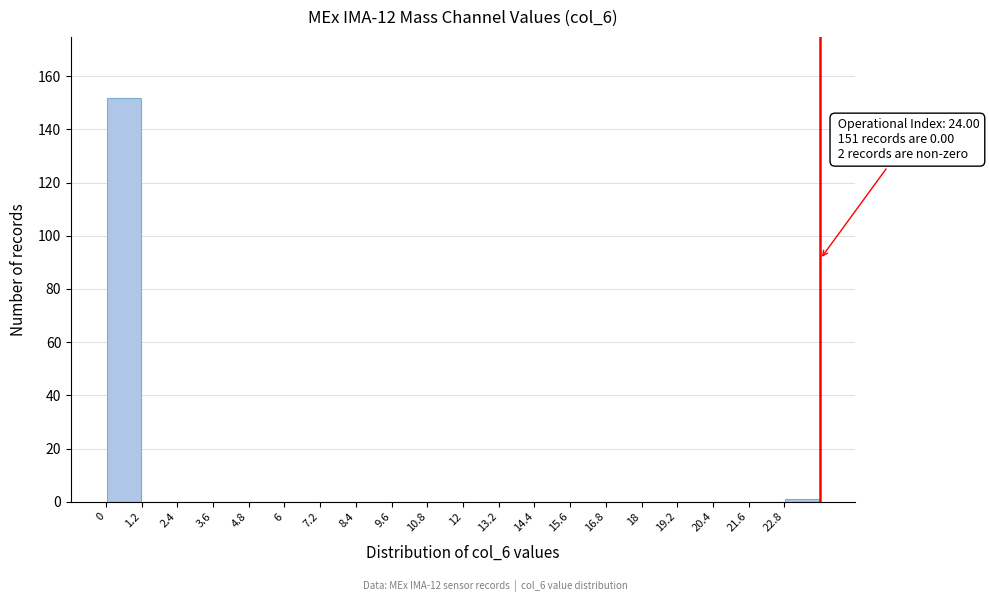

Which range on the x-axis has the tallest bar?

0.0 to 1.2